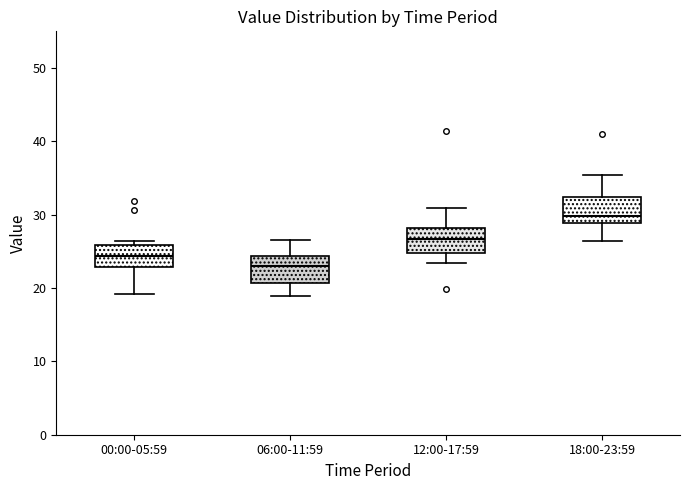

Where is the upper edge of the box for 06:00-11:59 on the y-axis? The values are not printed on the chart, so give them approximately, as read against the axis.

24